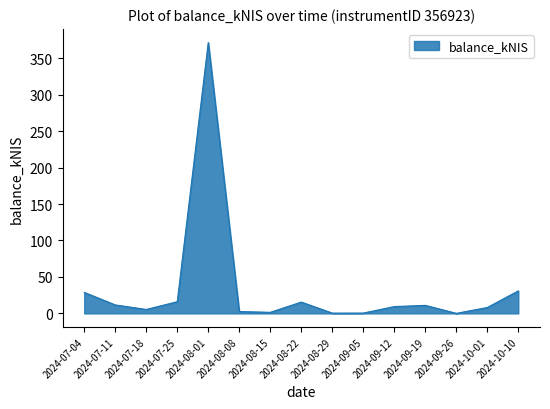

Is it true that the value at 2024-08-01 is 371.7?

True